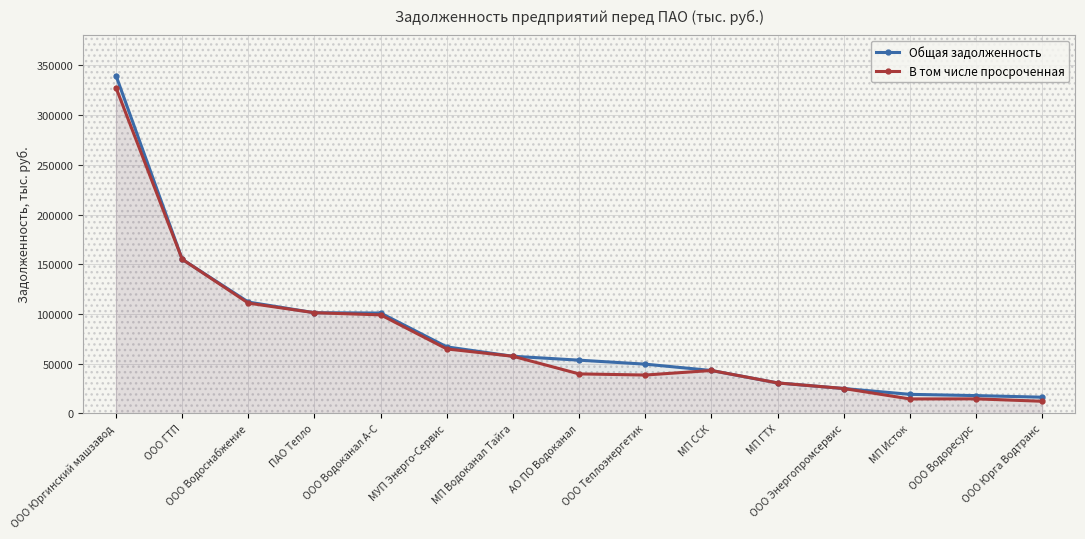

How many lines are shown in the chart?

2